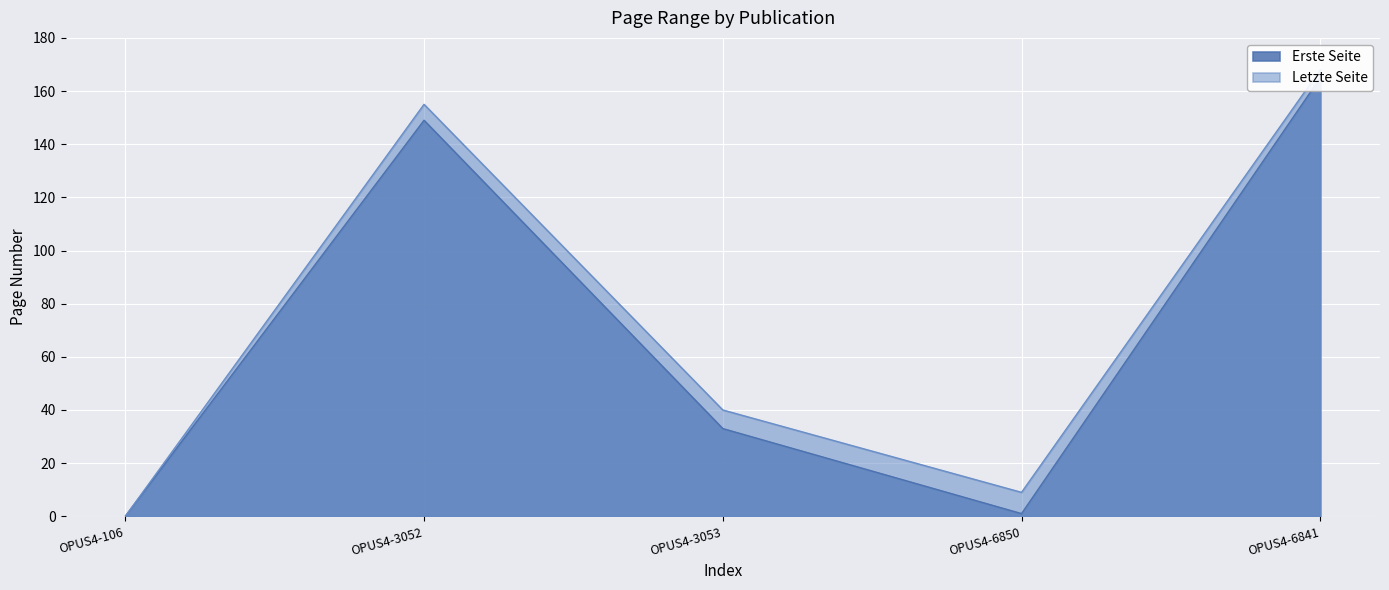

True or false: Erste Seite and Letzte Seite intersect in this chart.

False